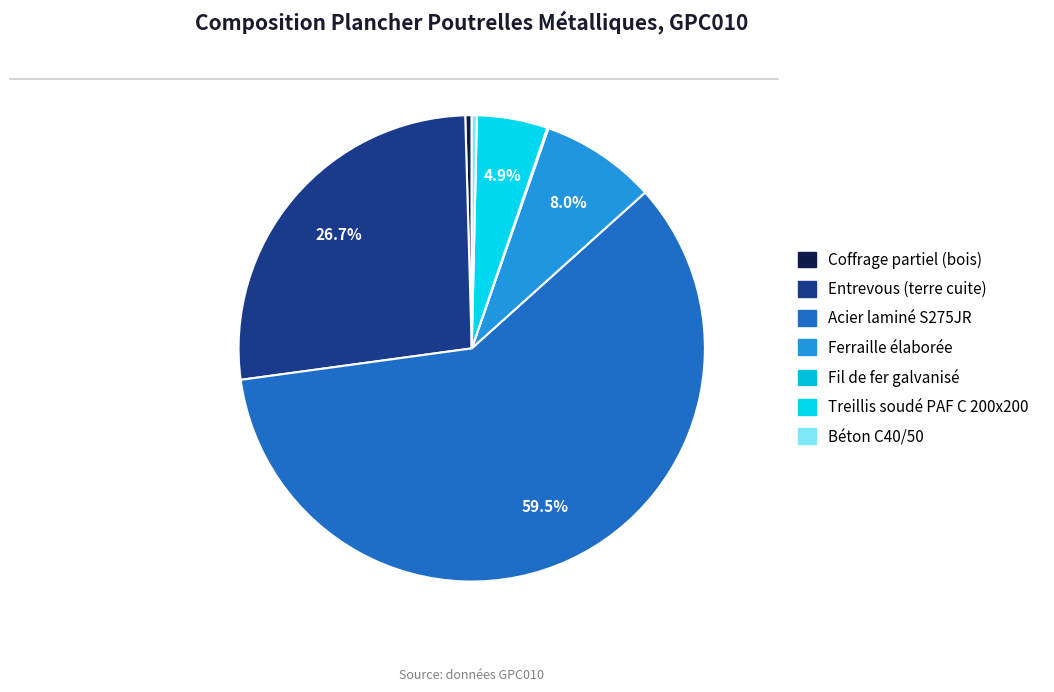

To the nearest percent, what is the combined percentage of Ferraille élaborée and Acier laminé S275JR?

68%